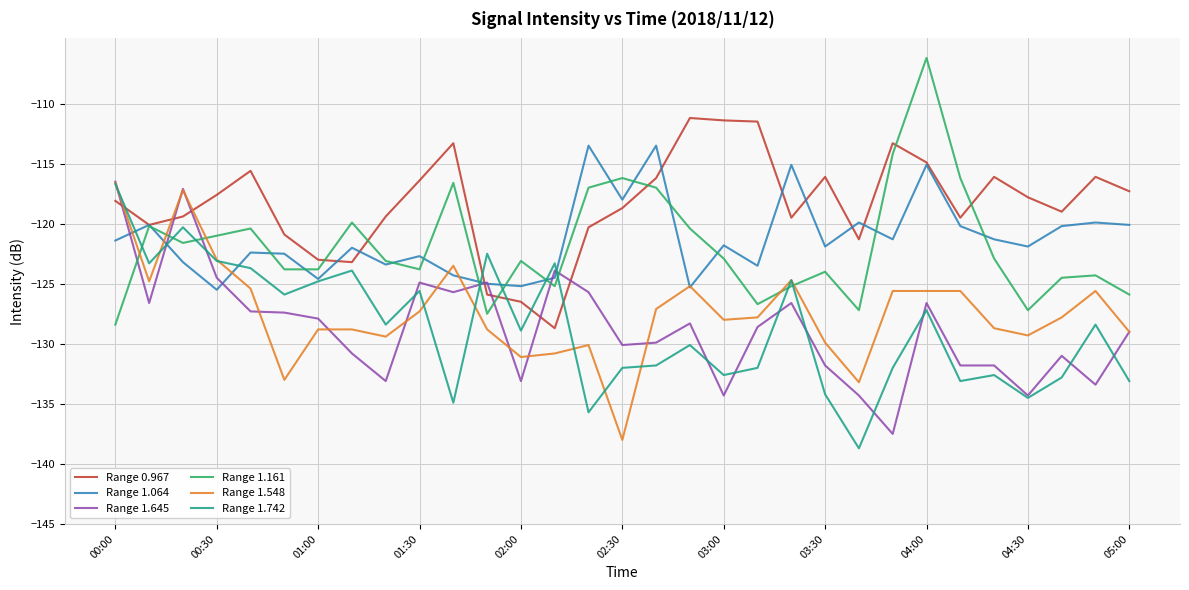

True or false: Range 1.548 and Range 0.967 cross at least once.

True